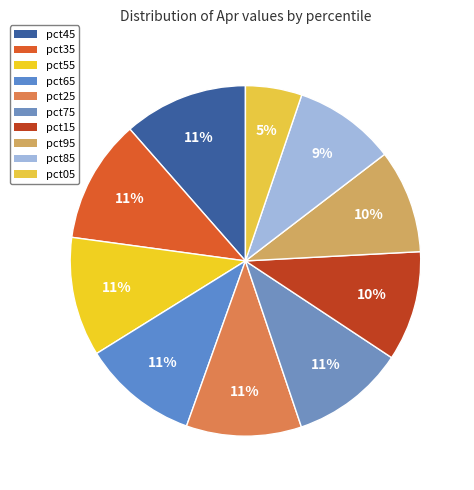

The pct35 slice represents 5% of the pie. True or false?

False